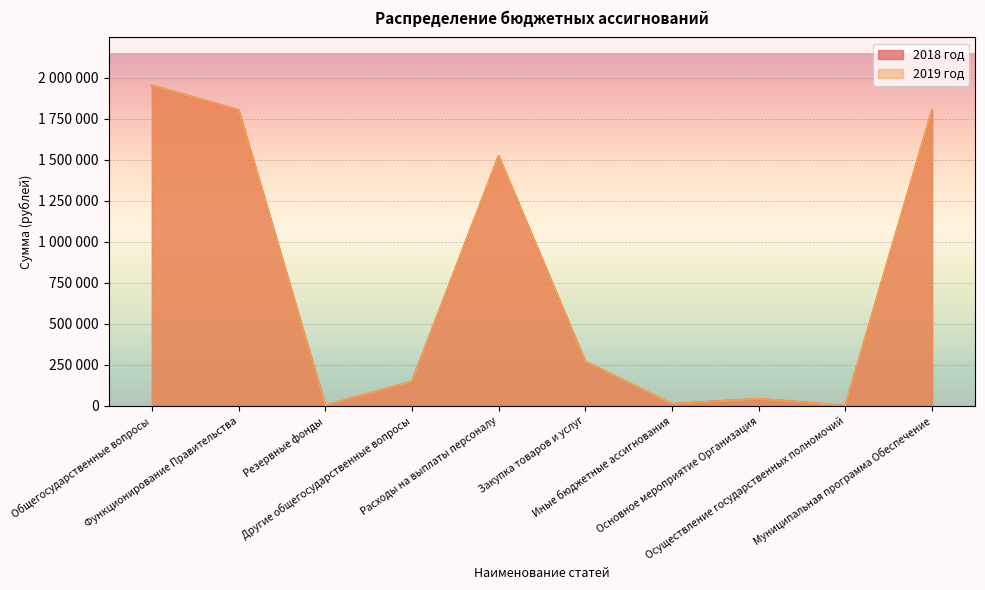

What is the difference between the 2018 год values at Резервные фонды and Расходы на выплаты персоналу?

1520709